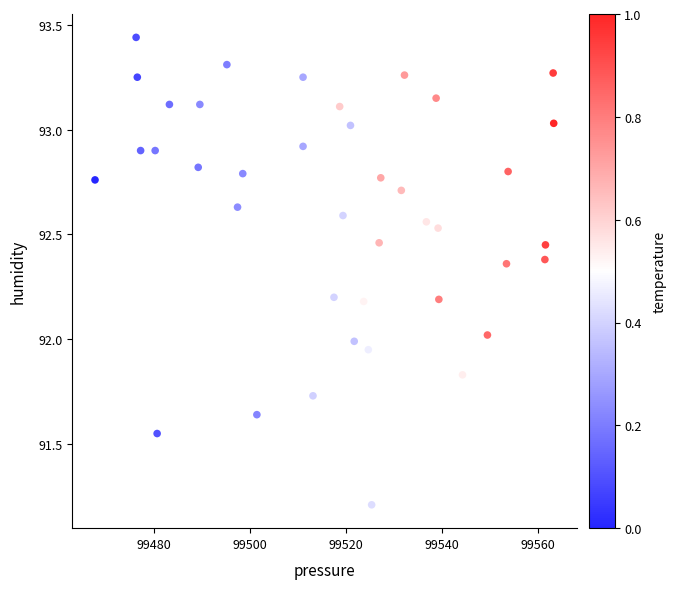

What is the range of Y values (max minus min)?

2.2